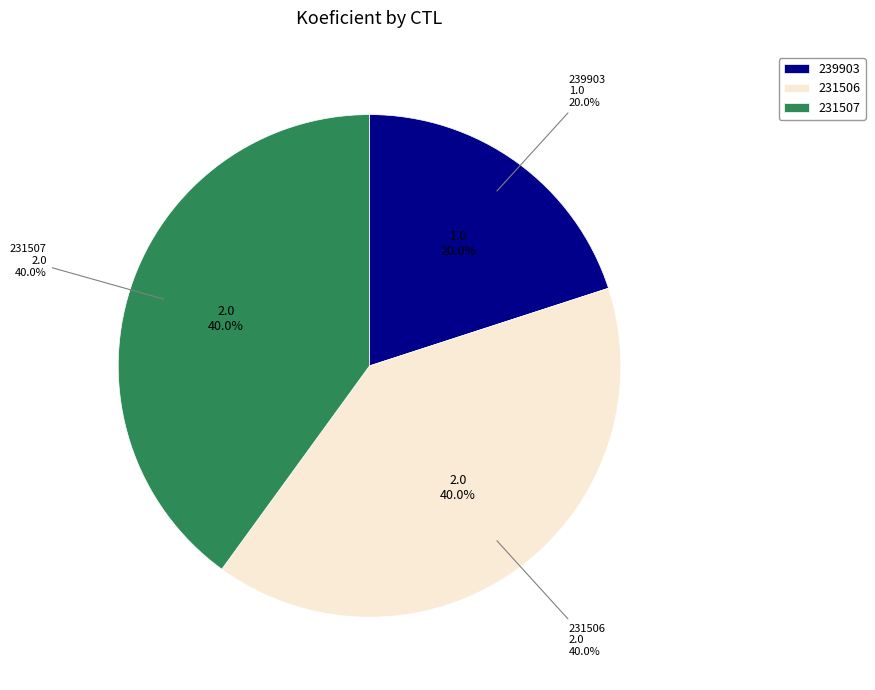

Which slice is the largest?

231506